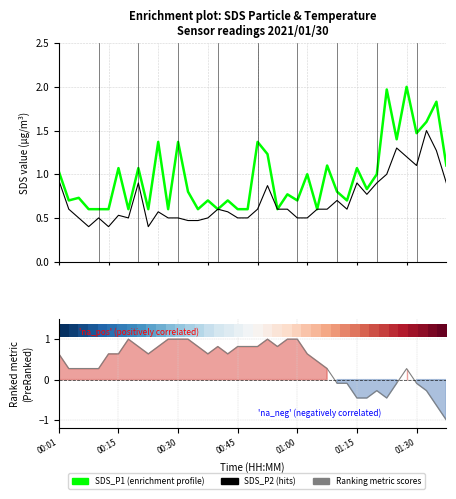

After their last crossing, which series has the higher values: SDS_P2 (hits) or Ranking metric scores?

SDS_P2 (hits)